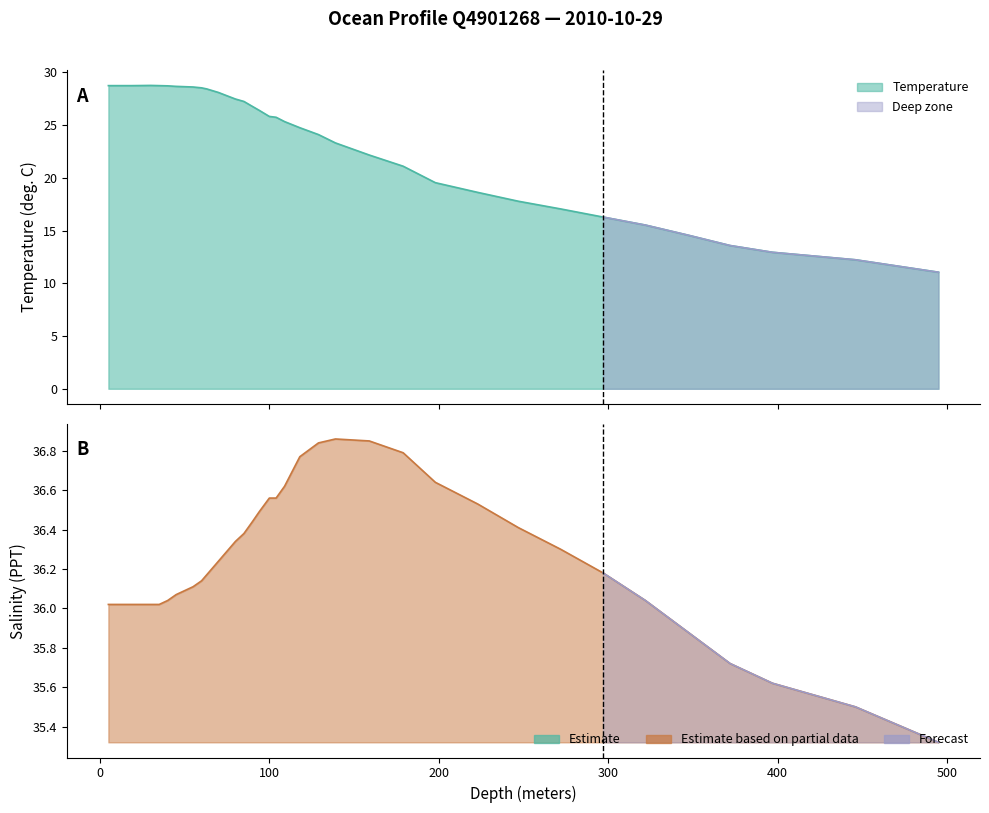

What is the sum of all Salinity values?

1376.9